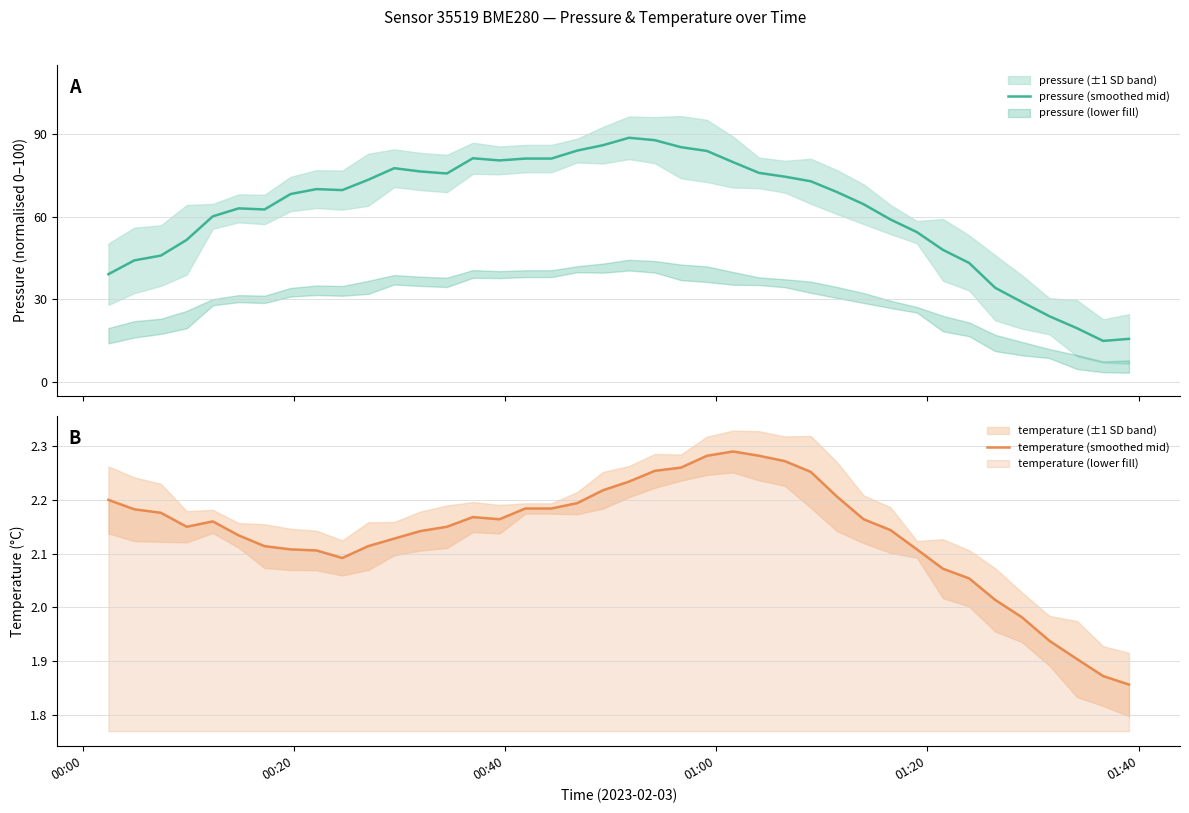

How many values in the temperature (smoothed mid) series exceed 2?

35